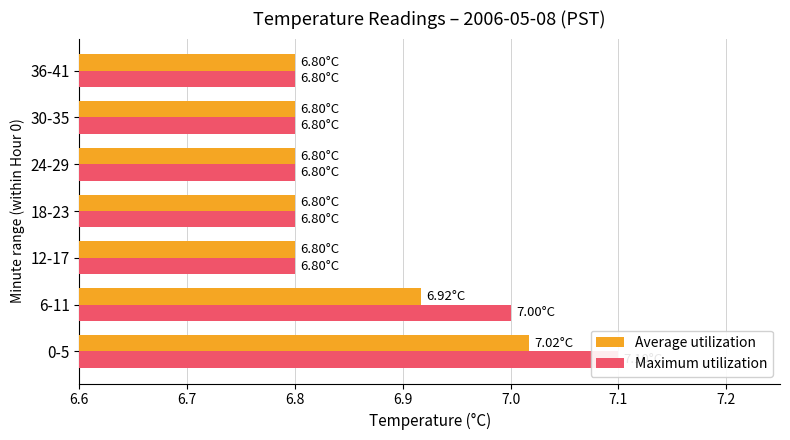

Which series changed the most between 6-11 and 36-41?

Maximum utilization